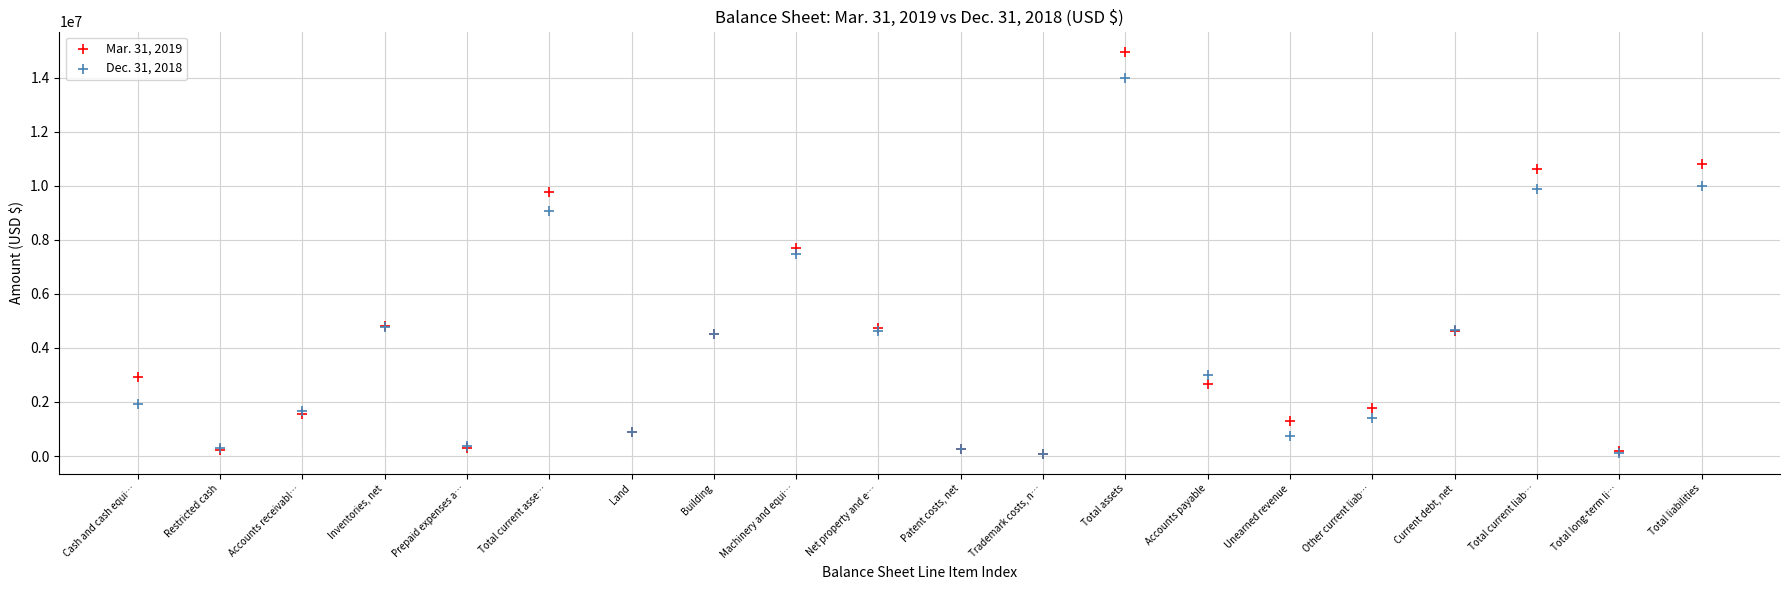

What are all the series names shown in the legend?

Mar. 31, 2019, Dec. 31, 2018